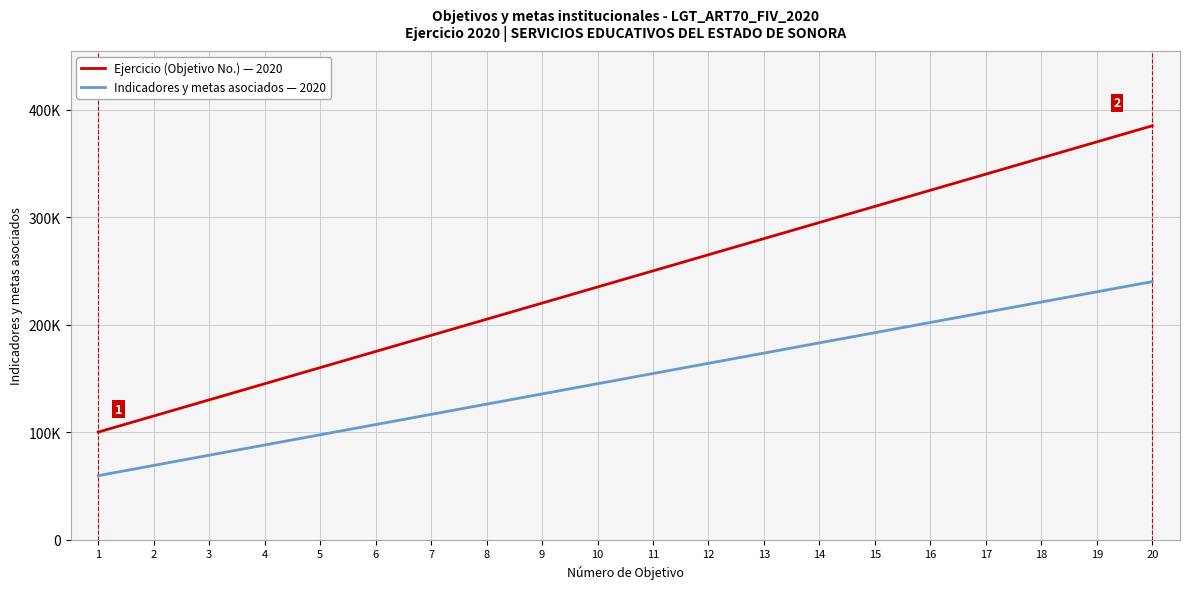

What is the difference between the maximum and minimum values in the Ejercicio (Objetivo No.) — 2020 series?

285000